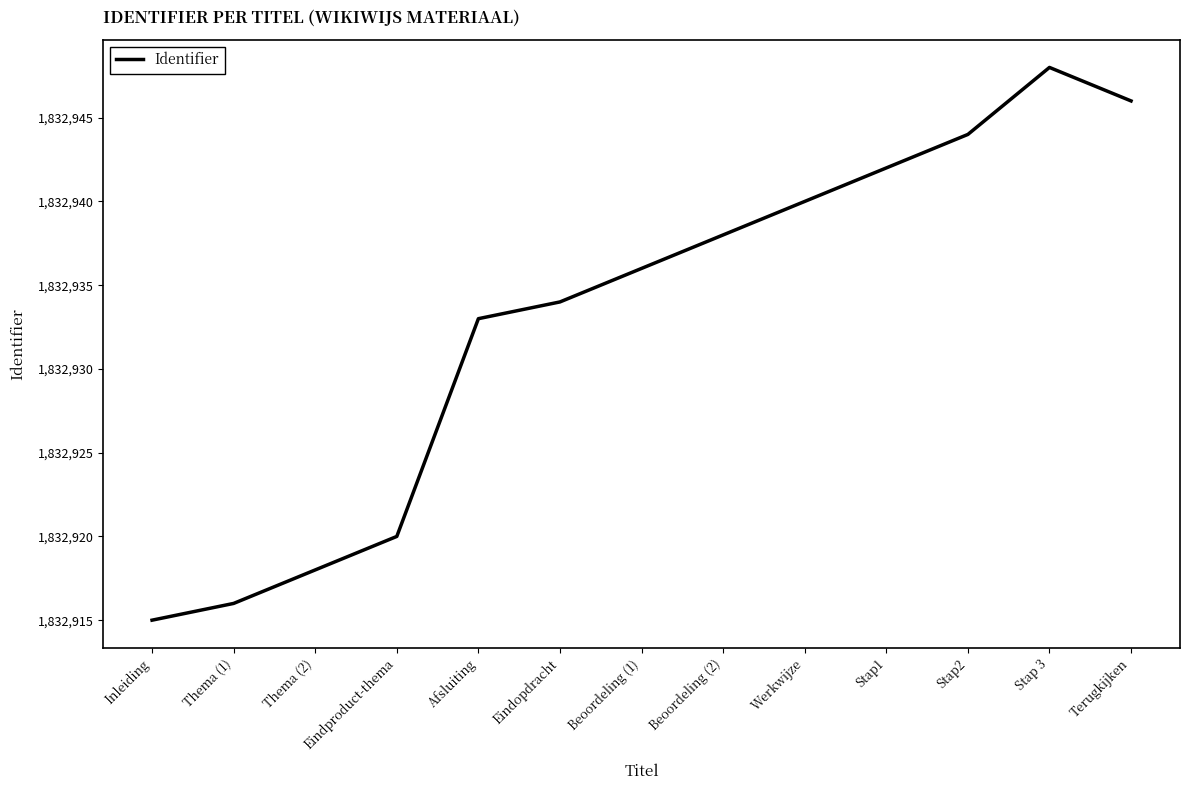

What is the sum of all values?

23828130